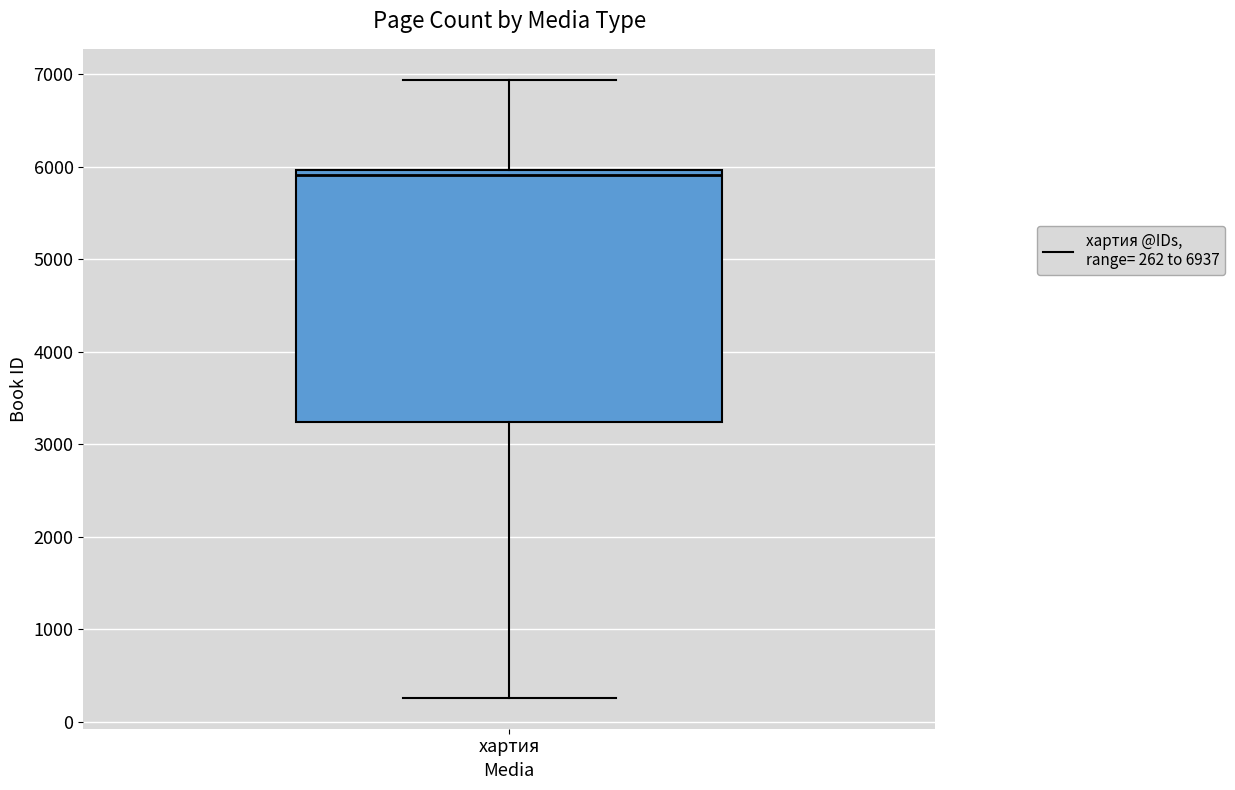

Where is the lower edge of the box for хартия on the y-axis? The values are not printed on the chart, so give them approximately, as read against the axis.

3200